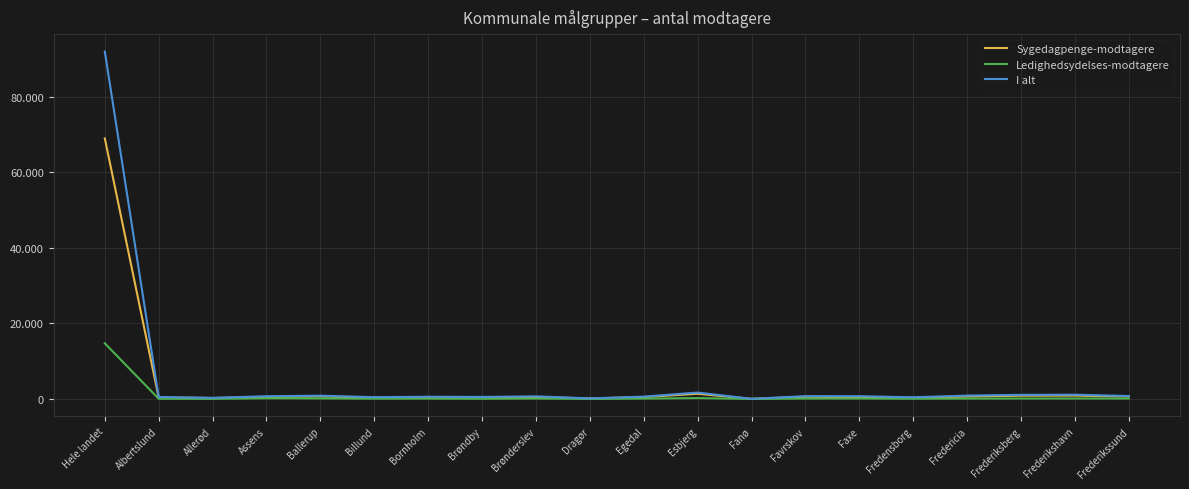

What is the total value across all series at Favrskov?

1459